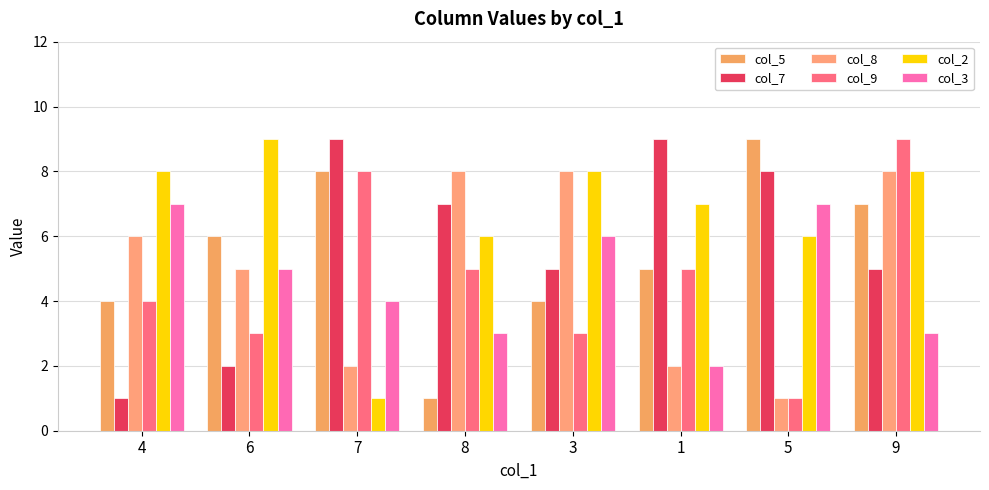

The value of col_2 at 1 is 4. True or false?

False